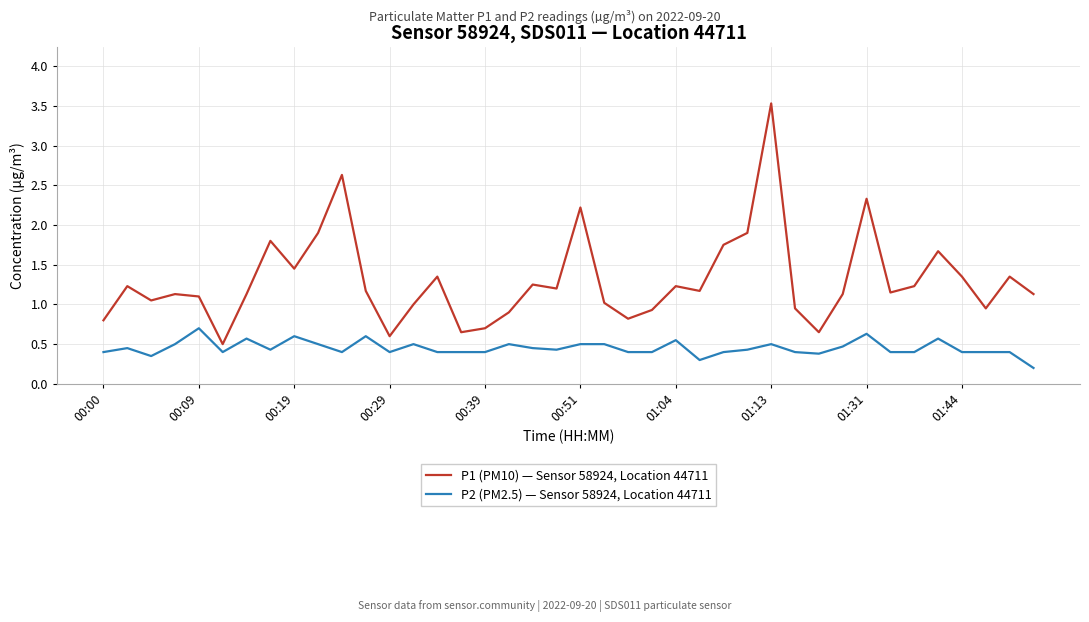

What is the greatest value displayed?

3.5